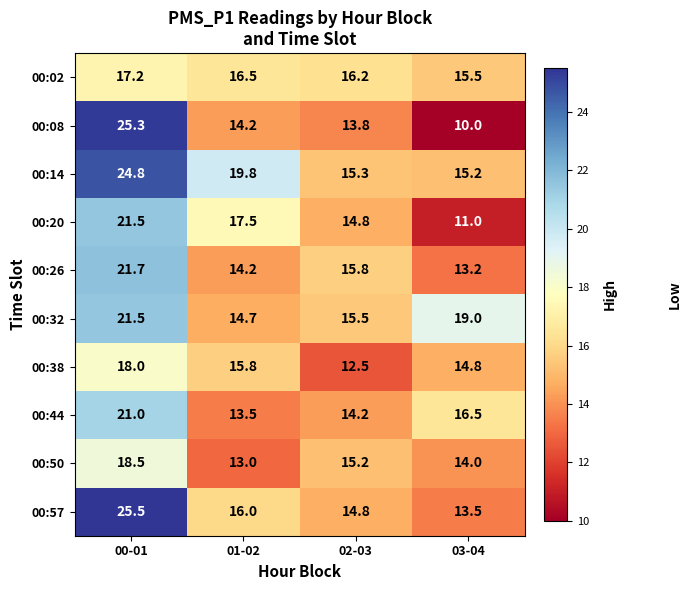

What is the sum of all 00:14 values?

75.1